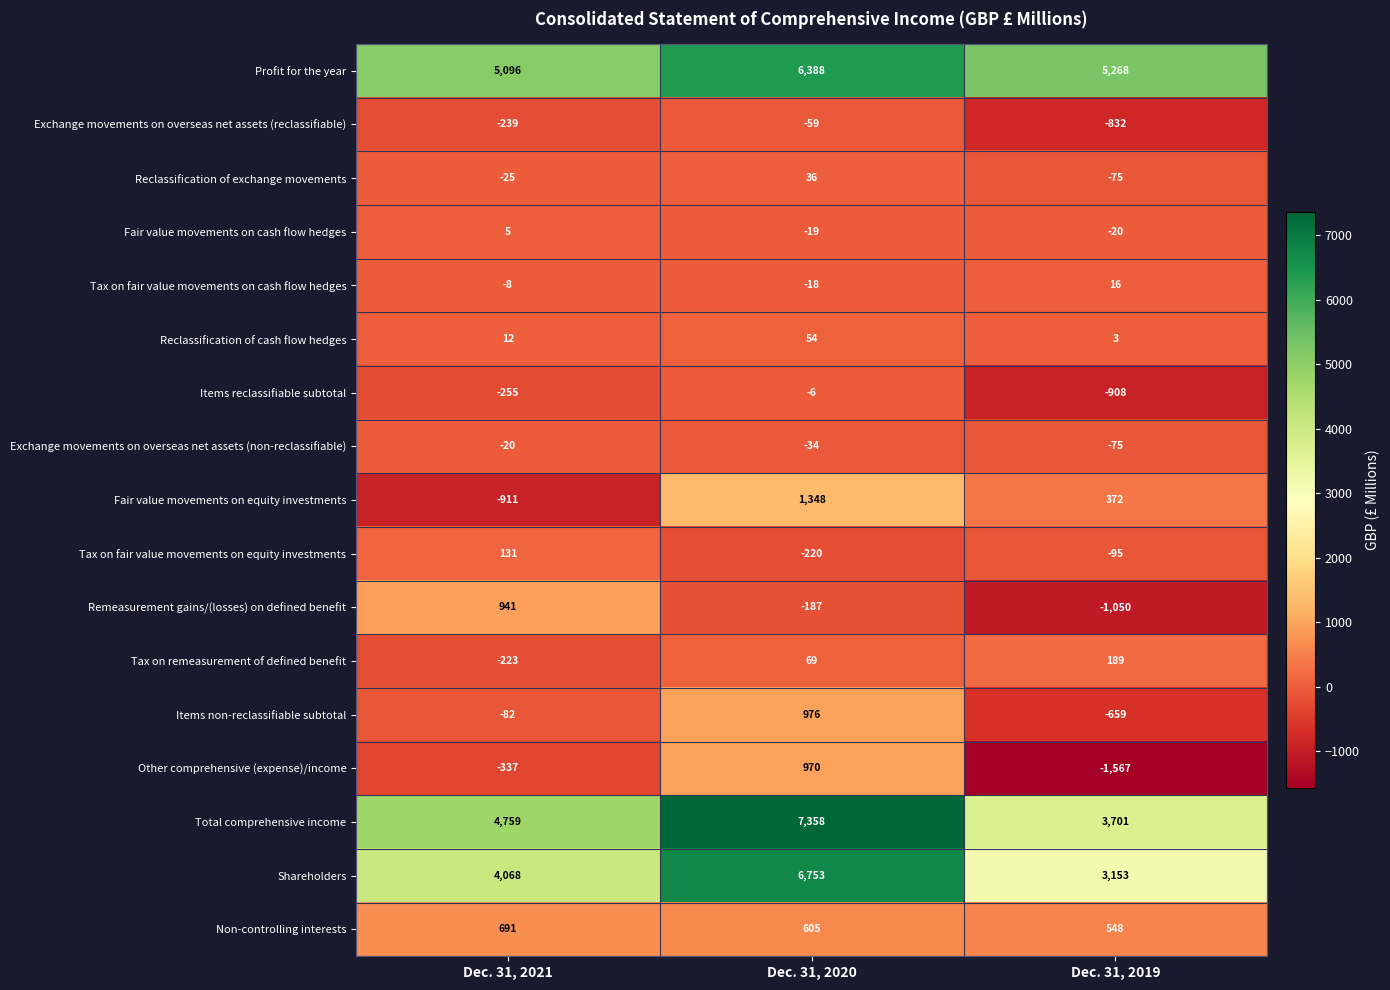

Which series has the widest spread of values?

Total comprehensive income